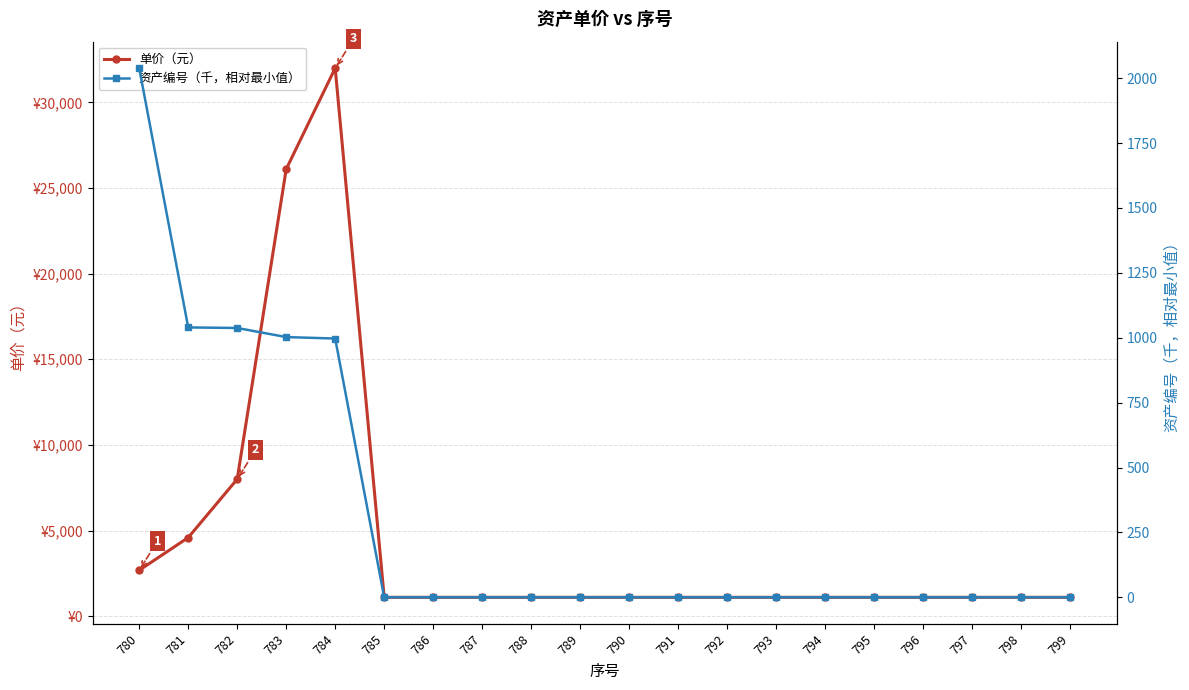

What is the total value across all series at 799?

1102.0